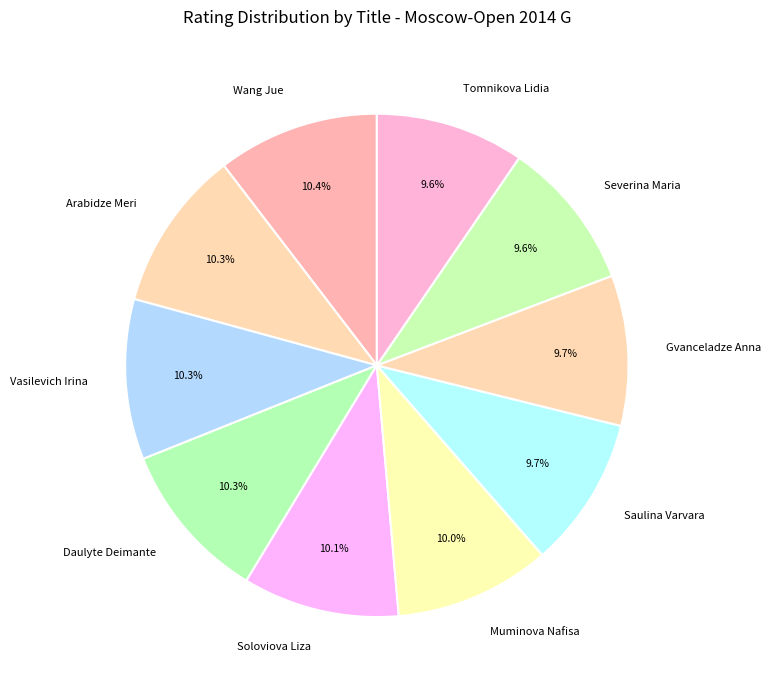

Is there a majority slice in this chart?

No